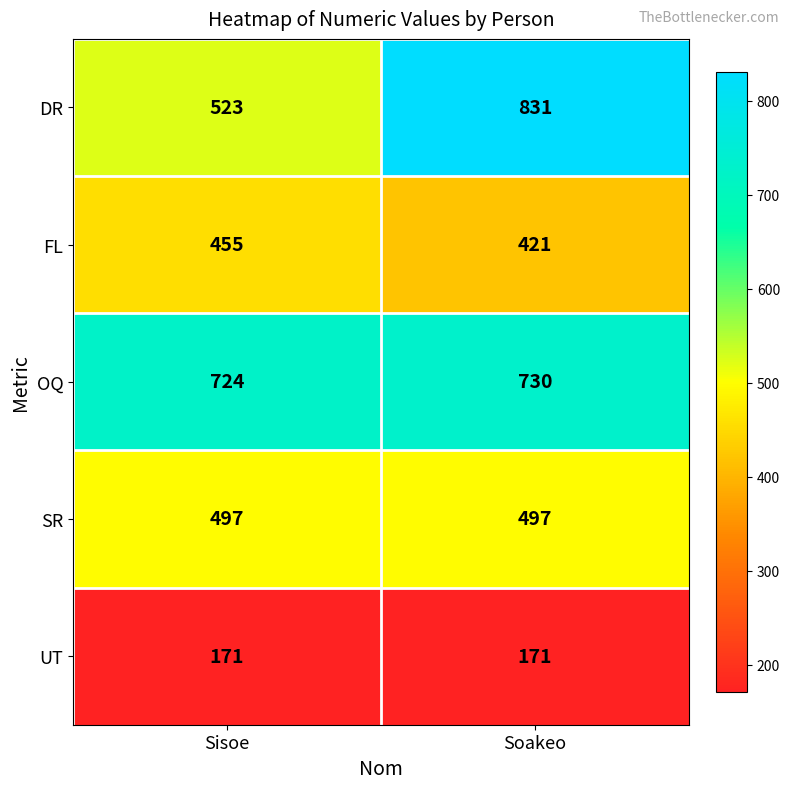

What is the sum of the OQ values at Soakeo and Sisoe?

1454